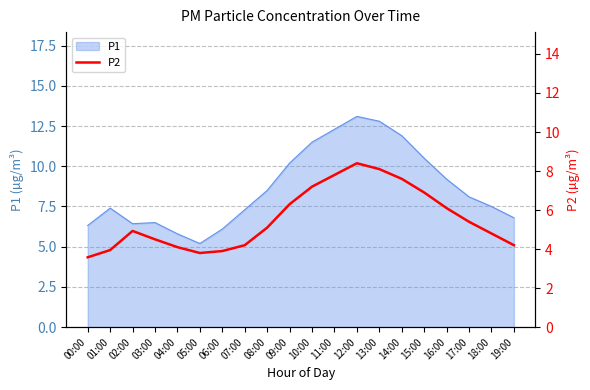

How many categories are shown in the chart?

20